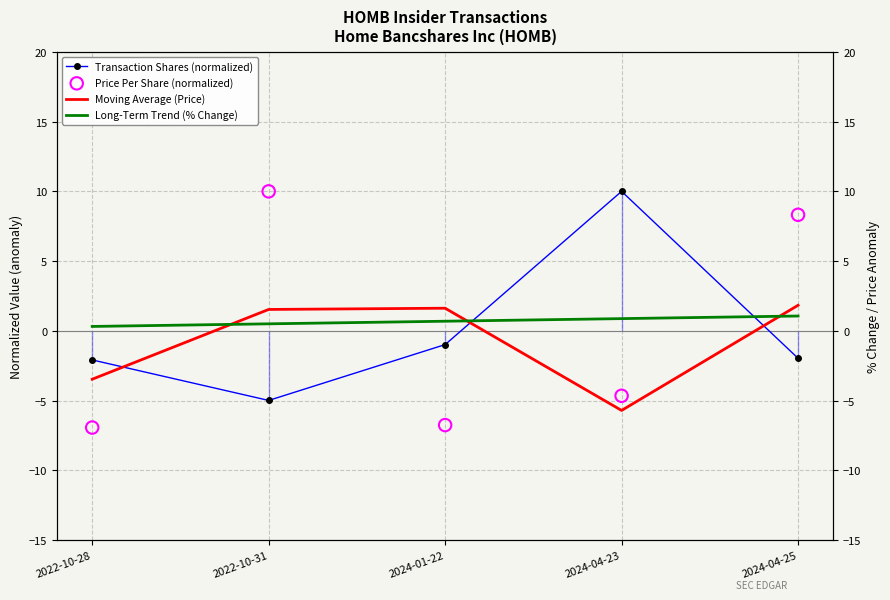

Which series reaches the minimum Y coordinate?

Price Per Share (normalized)